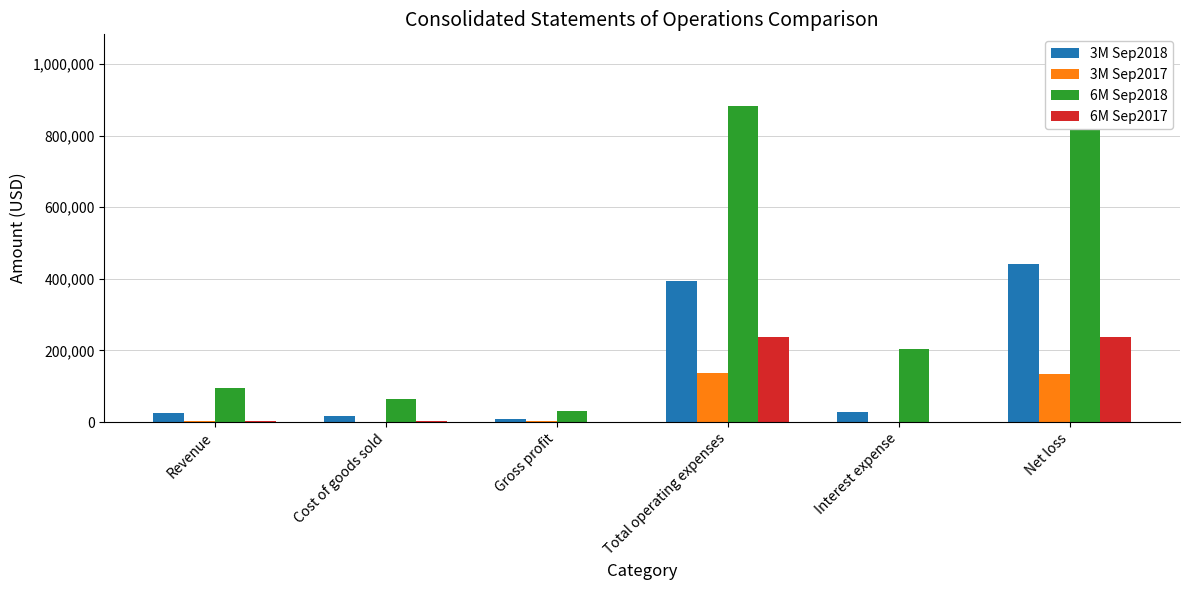

What is the minimum value shown in the chart?

439